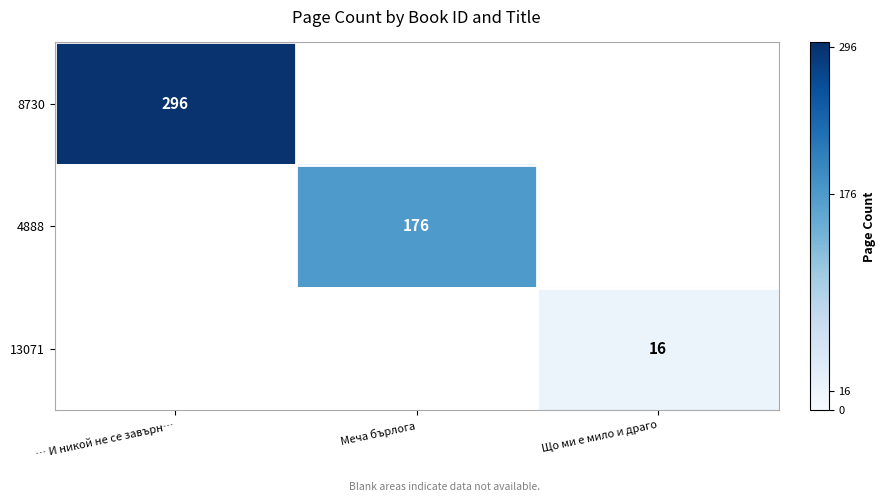

Is it true that 4888 equals 176 at Меча бърлога?

True